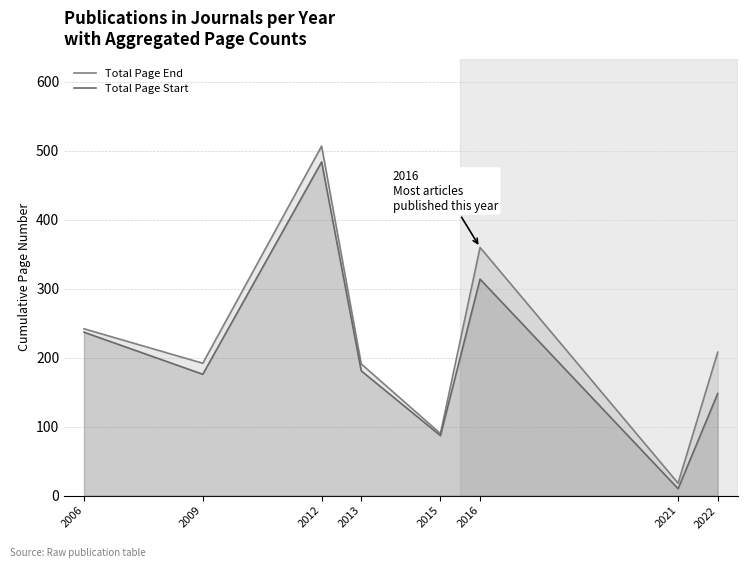

What are all the series names shown in the legend?

Total Page End, Total Page Start